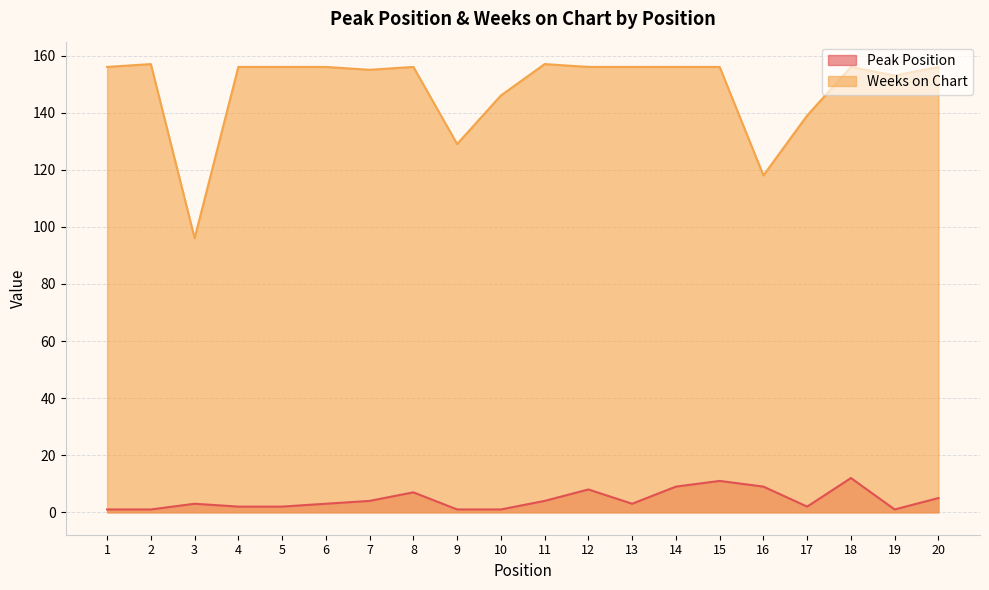

At which category does Peak Position reach its first local peak?

3